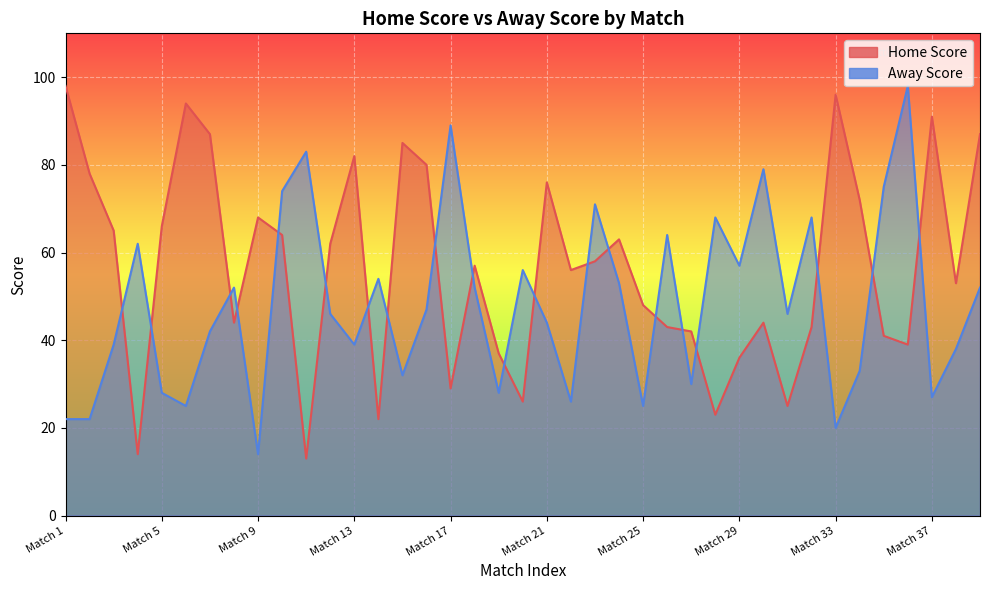

What is the label of the 24th point from the left?

8